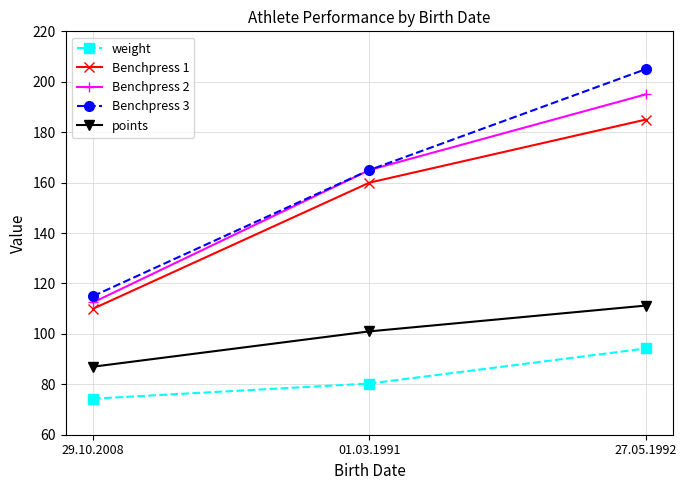

What is the lowest value of the Benchpress 3 series?

115.0